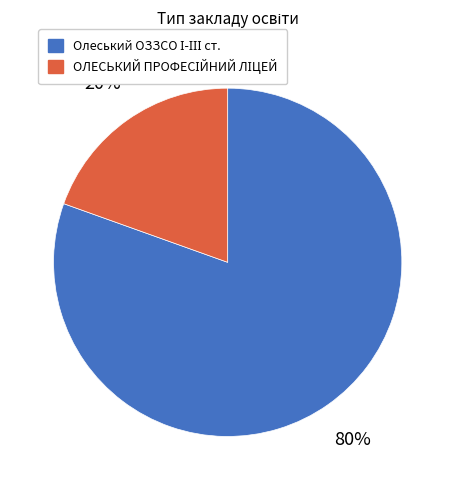

To the nearest percent, what is the average slice percentage?

50%